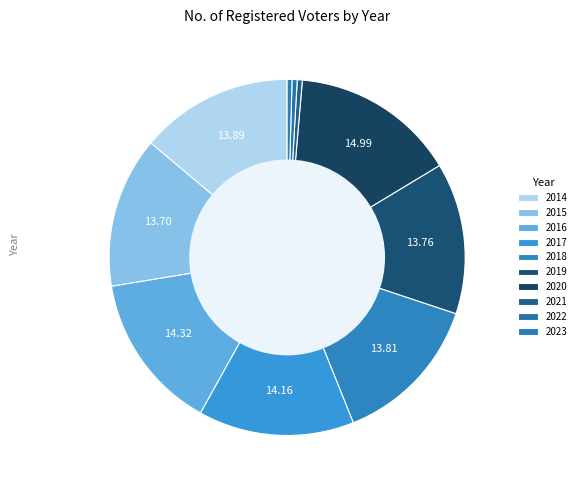

How many slices are in this pie chart?

10